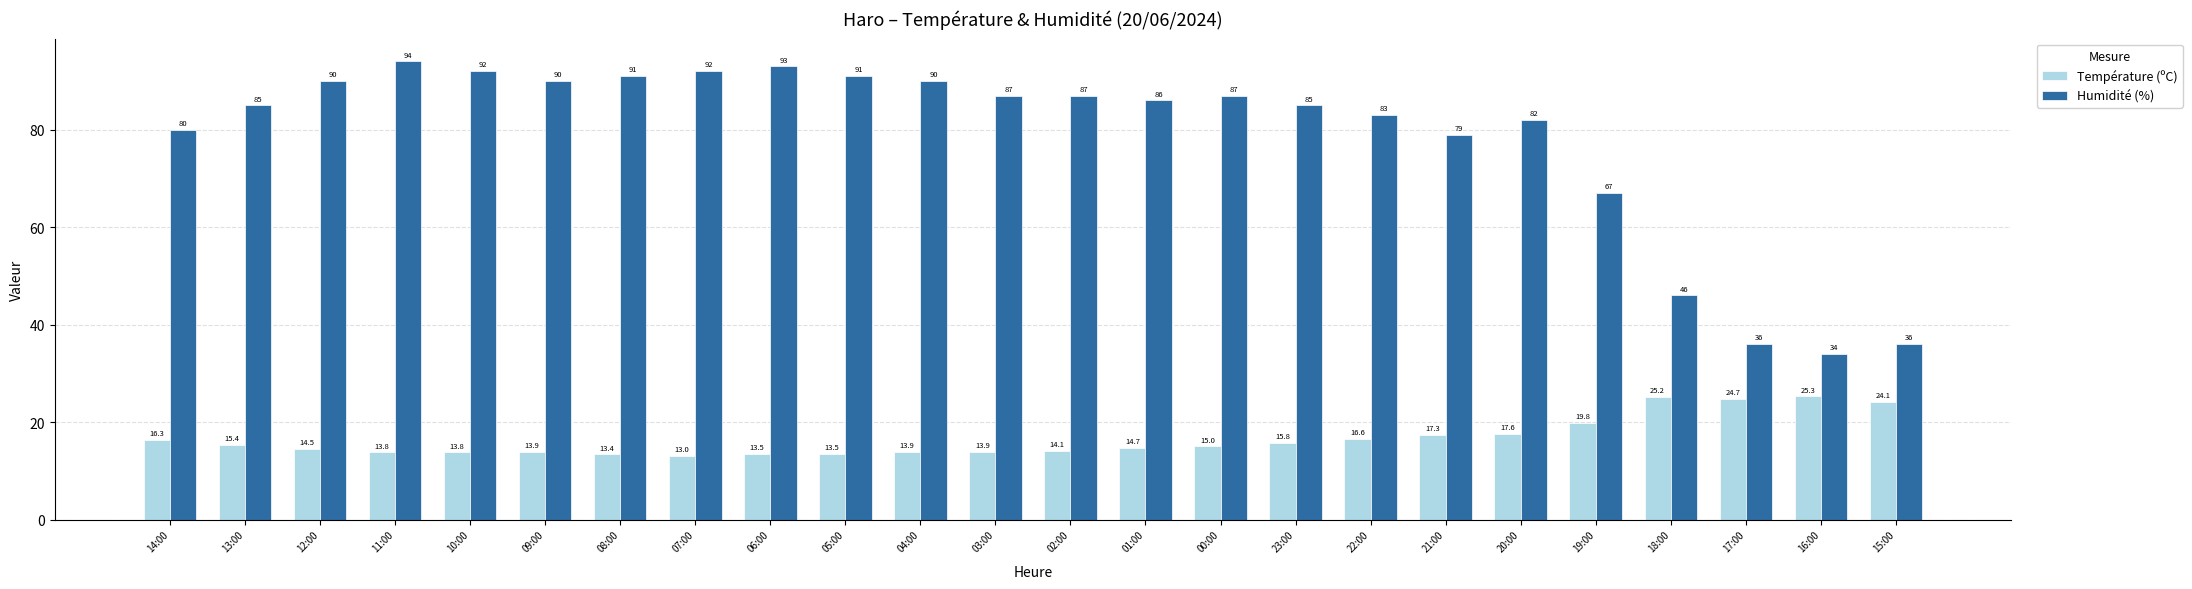

Are the bars horizontal?

No